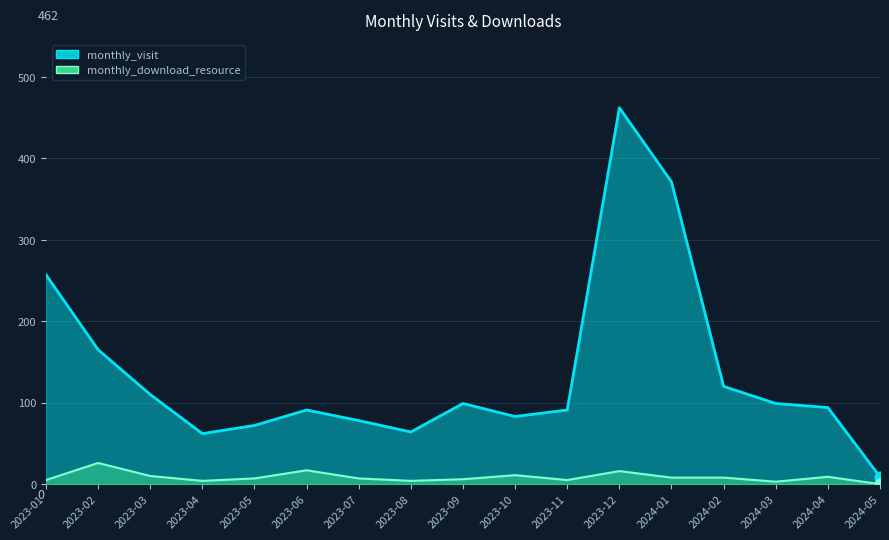

Is the value of monthly_download_resource at 2024-01 greater than the value of monthly_visit at 2024-02?

No